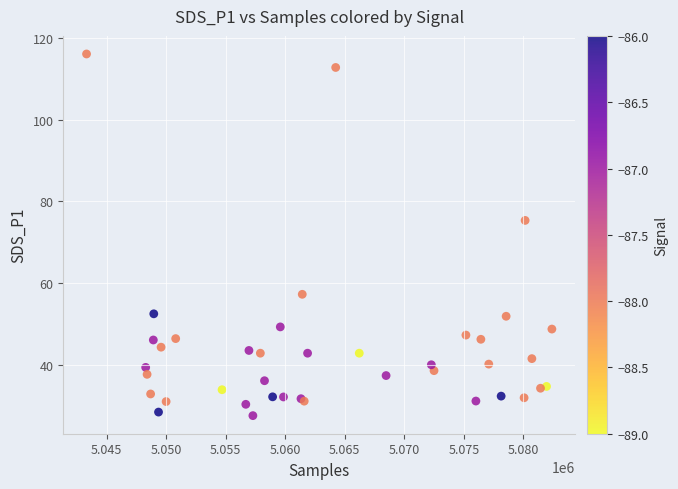

What Y value in the scatter plot is closest to 71?

75.4